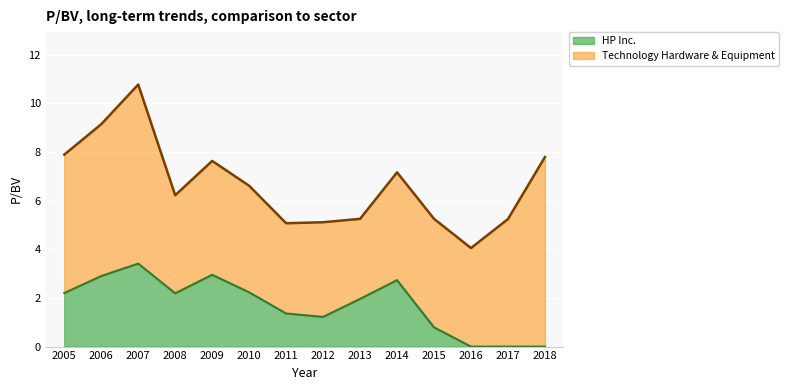

True or false: the data has more than 0 interior local peaks.

True